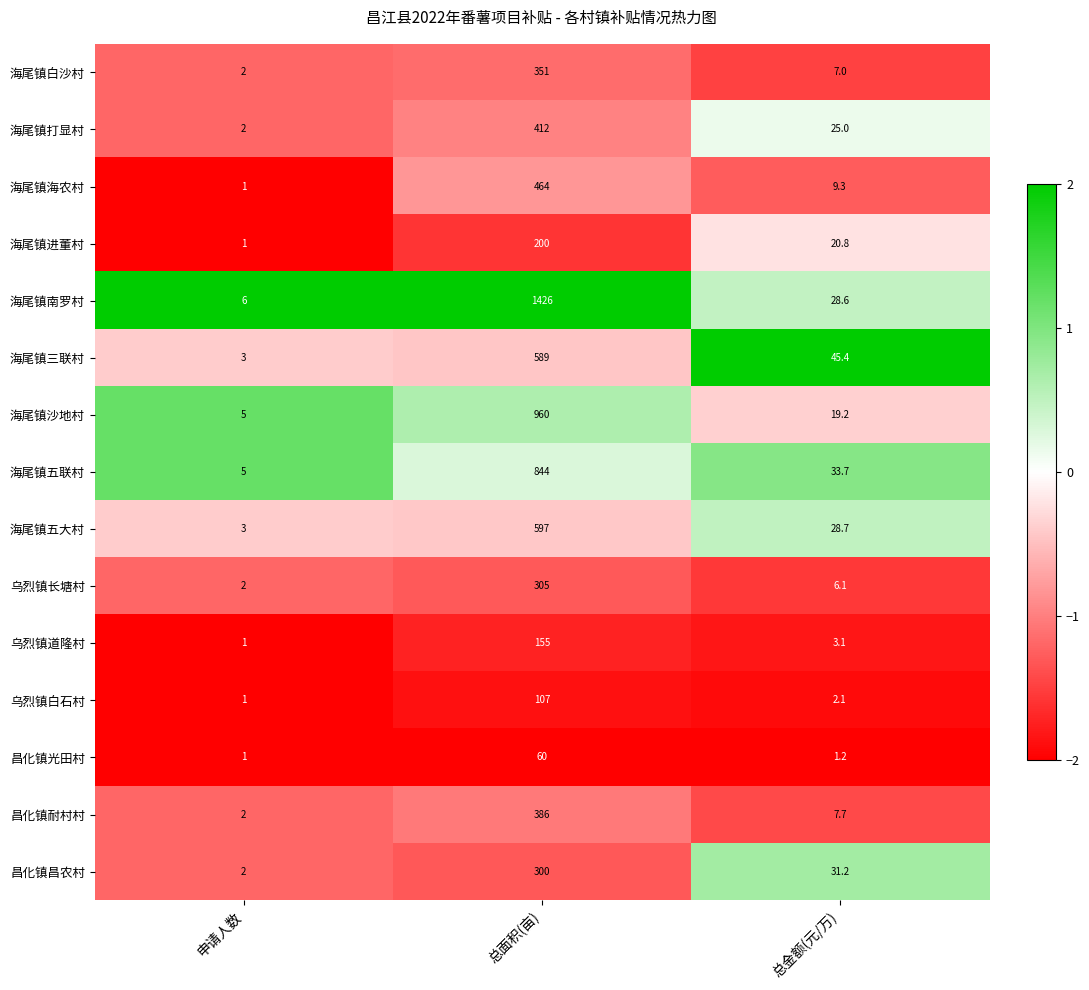

What is the minimum value for 海尾镇沙地村?

5.0